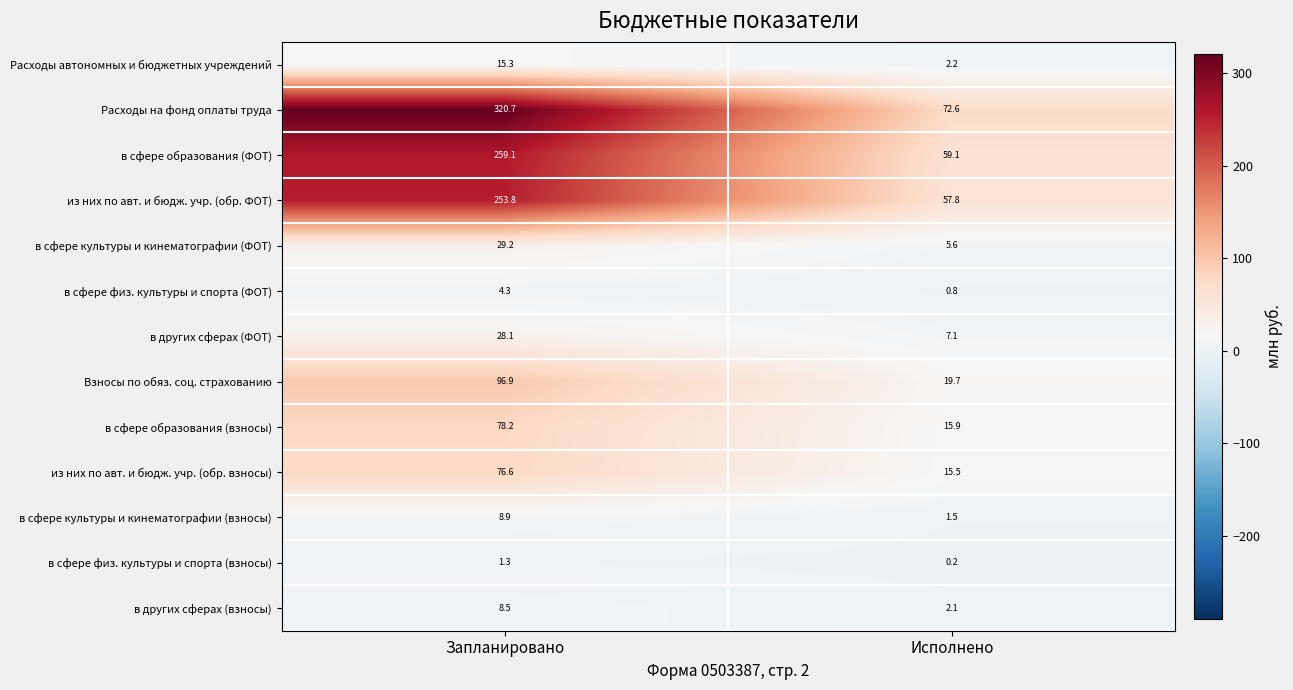

At which category is the sum across all series the highest?

Запланировано